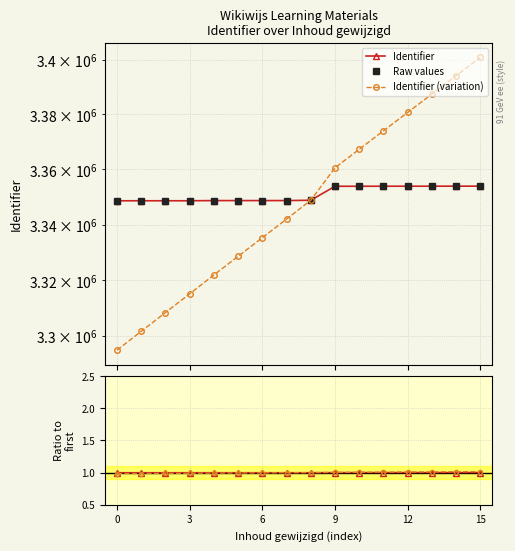

The value of Identifier at 8 is 3348804.0. True or false?

True